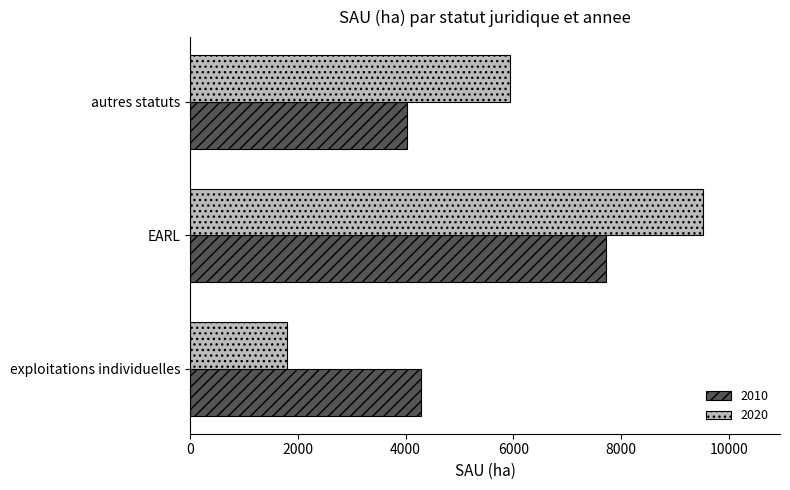

Where is 2010 nearest to the value 5871?

exploitations individuelles